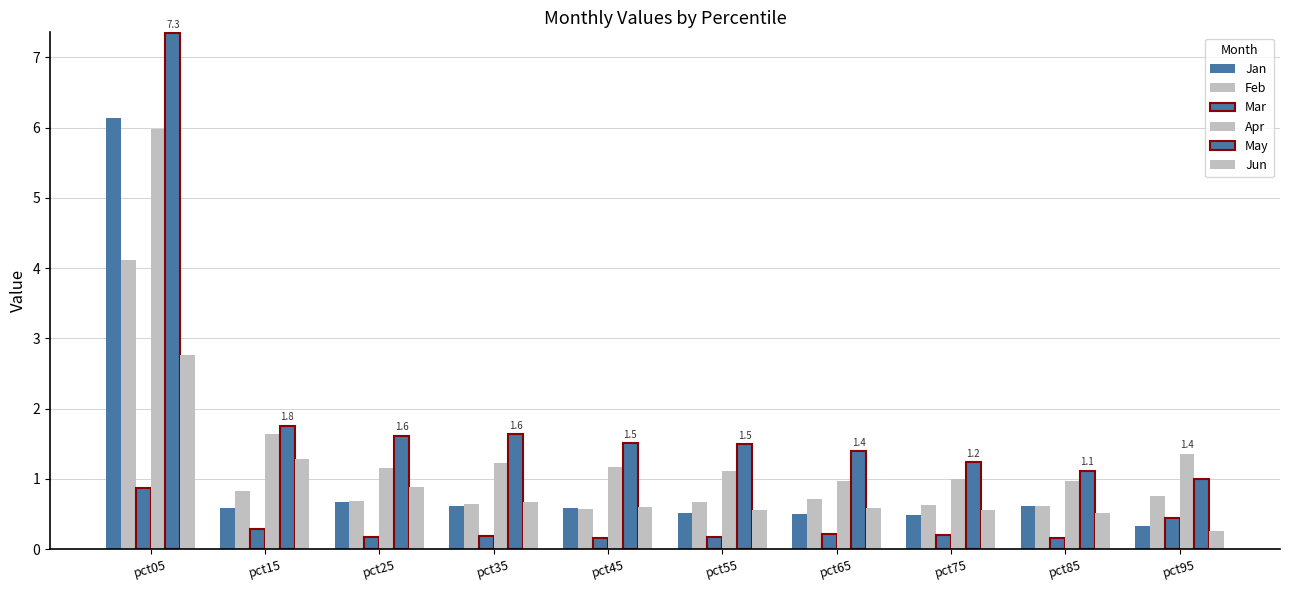

Which category has the lowest value across all series?

pct45